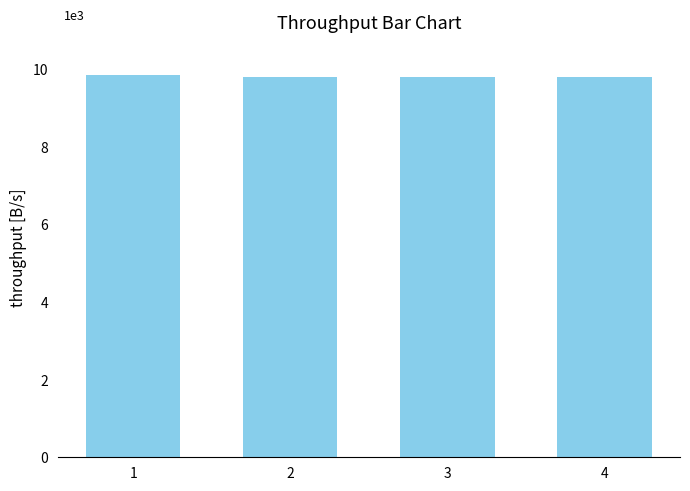

Reading left to right, what are all the values shown in this chart?

9863.3	9793.0	9813.7	9803.4